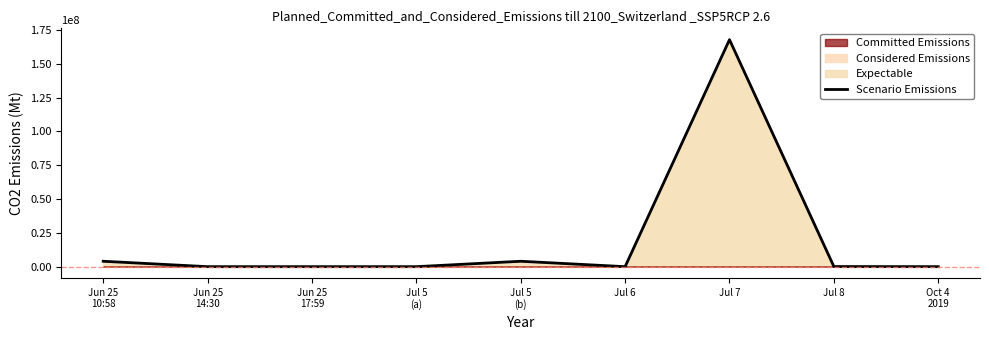

Reading left to right, transcribe all the data shown in this chart.

Jun 25
10:58=4000000.0	Jun 25
14:30=0.0	Jun 25
17:59=0.0	Jul 5
(a)=0.0	Jul 5
(b)=4000000.0	Jul 6=0.0	Jul 7=167831617.8	Jul 8=94051.8	Oct 4
2019=0.0